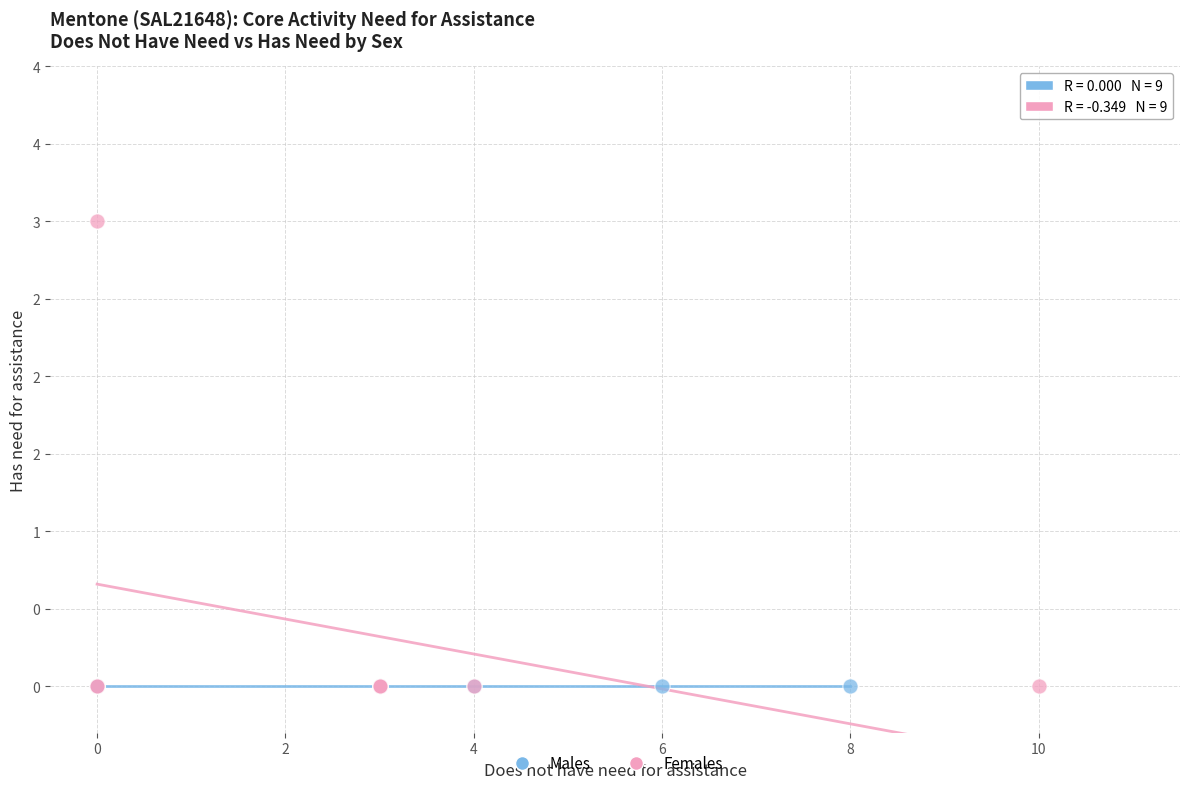

Which series reaches the maximum Y coordinate?

Females